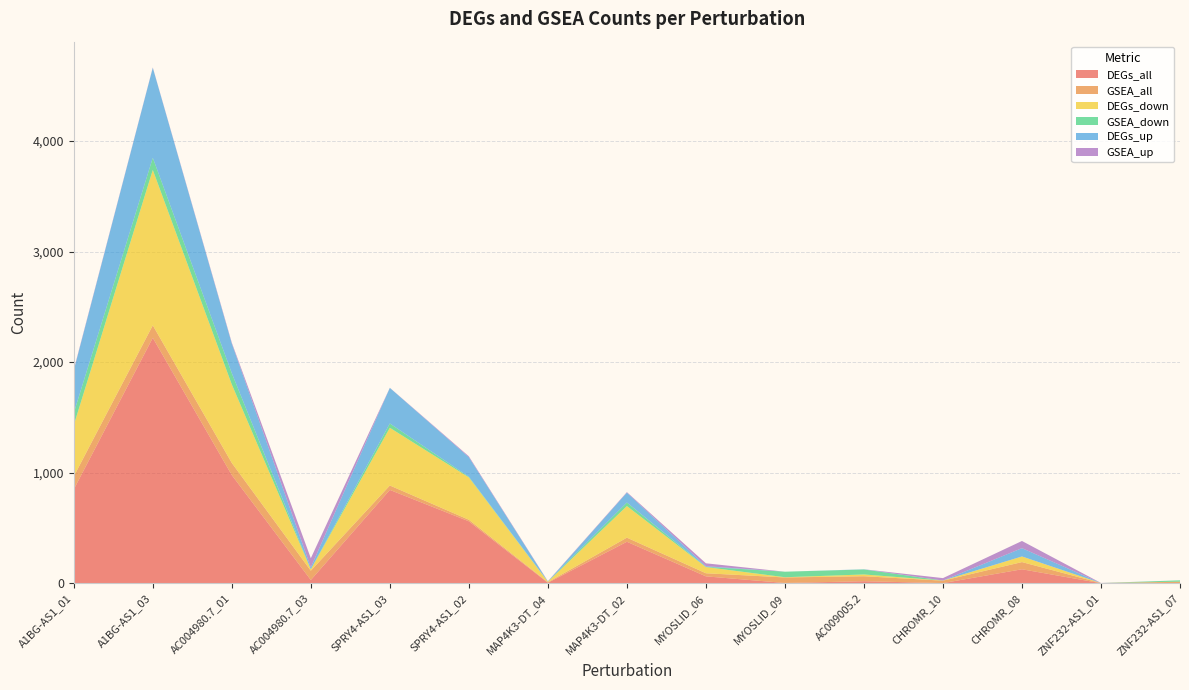

Reading left to right, extract all data points from this chart.

DEGs_all: A1BG-AS1_01=849	A1BG-AS1_03=2220	AC004980.7_01=978	AC004980.7_03=29	SPRY4-AS1_03=844	SPRY4-AS1_02=560	MAP4K3-DT_04=4	MAP4K3-DT_02=375	MYOSLID_06=62	MYOSLID_09=2	AC009005.2=18	CHROMR_10=1	CHROMR_08=126	ZNF232-AS1_01=0	ZNF232-AS1_07=1
GSEA_all: A1BG-AS1_01=117	A1BG-AS1_03=113	AC004980.7_01=110	AC004980.7_03=84	SPRY4-AS1_03=40	SPRY4-AS1_02=14	MAP4K3-DT_04=5	MAP4K3-DT_02=37	MYOSLID_06=28	MYOSLID_09=50	AC009005.2=45	CHROMR_10=22	CHROMR_08=65	ZNF232-AS1_01=1	ZNF232-AS1_07=12
DEGs_down: A1BG-AS1_01=464	A1BG-AS1_03=1406	AC004980.7_01=710	AC004980.7_03=12	SPRY4-AS1_03=522	SPRY4-AS1_02=383	MAP4K3-DT_04=4	MAP4K3-DT_02=286	MYOSLID_06=56	MYOSLID_09=2	AC009005.2=16	CHROMR_10=1	CHROMR_08=51	ZNF232-AS1_01=0	ZNF232-AS1_07=1
GSEA_down: A1BG-AS1_01=110	A1BG-AS1_03=110	AC004980.7_01=102	AC004980.7_03=1	SPRY4-AS1_03=39	SPRY4-AS1_02=6	MAP4K3-DT_04=2	MAP4K3-DT_02=32	MYOSLID_06=2	MYOSLID_09=50	AC009005.2=45	CHROMR_10=0	CHROMR_08=0	ZNF232-AS1_01=0	ZNF232-AS1_07=12
DEGs_up: A1BG-AS1_01=385	A1BG-AS1_03=814	AC004980.7_01=268	AC004980.7_03=17	SPRY4-AS1_03=322	SPRY4-AS1_02=177	MAP4K3-DT_04=0	MAP4K3-DT_02=89	MYOSLID_06=6	MYOSLID_09=0	AC009005.2=2	CHROMR_10=0	CHROMR_08=75	ZNF232-AS1_01=0	ZNF232-AS1_07=0
GSEA_up: A1BG-AS1_01=7	A1BG-AS1_03=3	AC004980.7_01=8	AC004980.7_03=83	SPRY4-AS1_03=1	SPRY4-AS1_02=8	MAP4K3-DT_04=3	MAP4K3-DT_02=5	MYOSLID_06=26	MYOSLID_09=0	AC009005.2=0	CHROMR_10=22	CHROMR_08=65	ZNF232-AS1_01=1	ZNF232-AS1_07=0